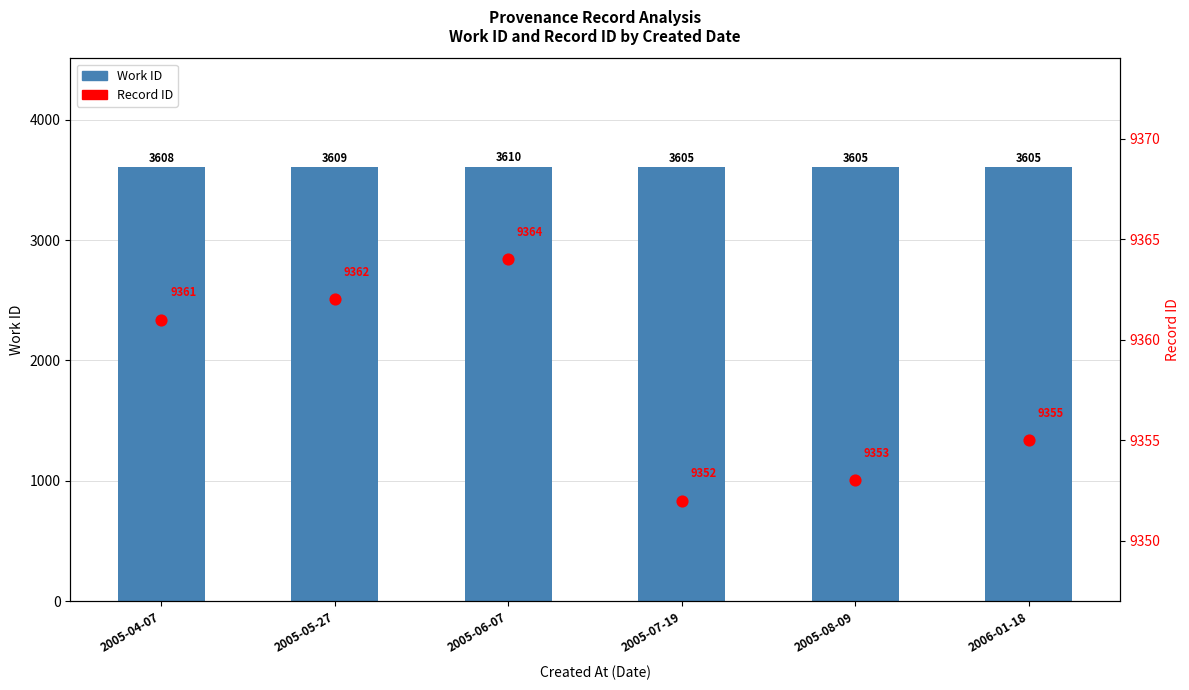

What are all the series names shown in the legend?

Work ID, Record ID